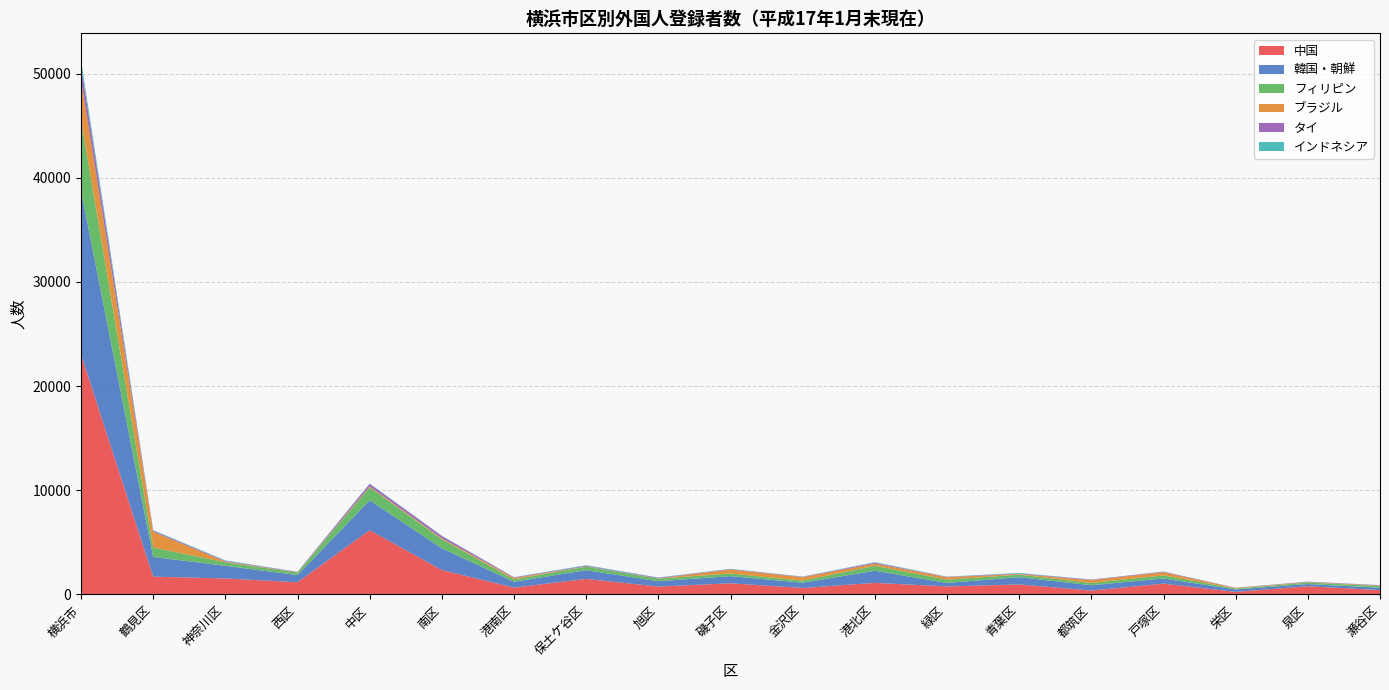

Reading left to right, transcribe all the data shown in this chart.

中国: 23033	1699	1525	1161	6162	2336	644	1483	745	1057	611	1101	757	950	359	1026	235	776	406
韓国・朝鮮: 15757	1894	1214	689	2869	2086	560	841	516	691	508	1161	339	700	515	496	236	214	228
フィリピン: 6797	907	336	231	1243	870	236	335	244	255	197	482	313	240	219	299	90	148	152
ブラジル: 3843	1509	69	25	87	85	129	17	23	374	324	207	234	61	267	299	49	40	44
タイ: 1318	100	64	45	239	220	56	68	62	45	39	93	36	53	49	51	21	34	43
インドネシア: 560	60	50	21	44	33	26	55	30	28	25	49	20	53	14	19	4	11	18